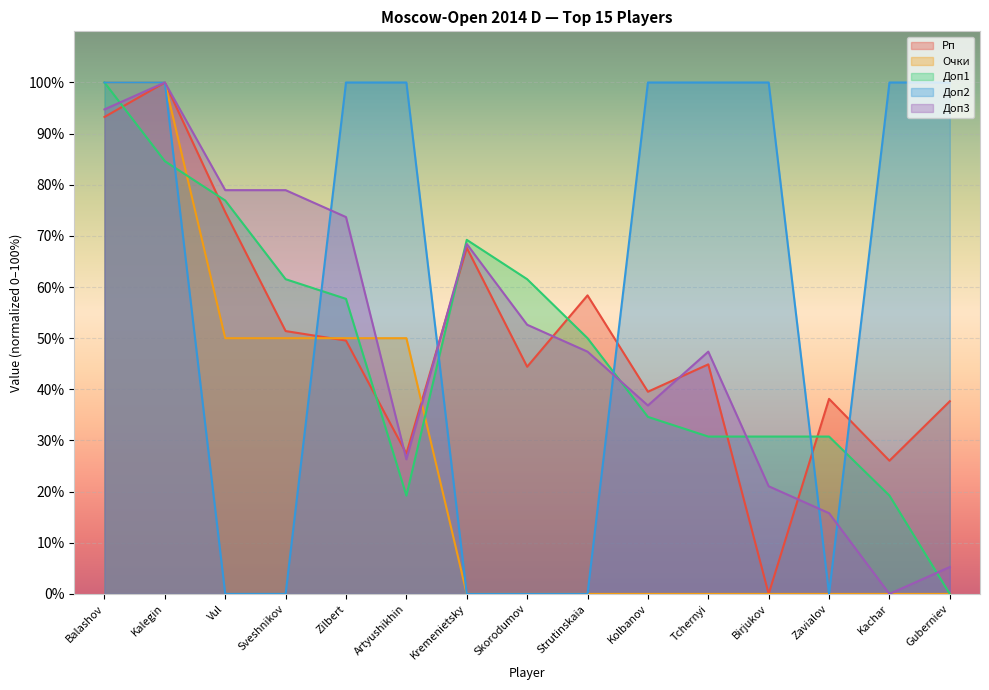

Reading left to right, transcribe all the data shown in this chart.

Рп: Balashov=93.3	Kalegin=100.0	Vul=74.7	Sveshnikov=51.4	Zilbert=49.5	Artyushikhin=27.4	Kremenietsky=67.7	Skorodumov=44.4	Strutinskaia=58.4	Kolbanov=39.5	Tchernyi=44.9	Birjukov=0.0	Zavialov=38.1	Kachar=26.0	Guberniev=37.7
Очки: Balashov=100.0	Kalegin=100.0	Vul=50.0	Sveshnikov=50.0	Zilbert=50.0	Artyushikhin=50.0	Kremenietsky=0.0	Skorodumov=0.0	Strutinskaia=0.0	Kolbanov=0.0	Tchernyi=0.0	Birjukov=0.0	Zavialov=0.0	Kachar=0.0	Guberniev=0.0
Доп1: Balashov=100.0	Kalegin=84.6	Vul=76.9	Sveshnikov=61.5	Zilbert=57.7	Artyushikhin=19.2	Kremenietsky=69.2	Skorodumov=61.5	Strutinskaia=50.0	Kolbanov=34.6	Tchernyi=30.8	Birjukov=30.8	Zavialov=30.8	Kachar=19.2	Guberniev=0.0
Доп2: Balashov=100.0	Kalegin=100.0	Vul=0.0	Sveshnikov=0.0	Zilbert=100.0	Artyushikhin=100.0	Kremenietsky=0.0	Skorodumov=0.0	Strutinskaia=0.0	Kolbanov=100.0	Tchernyi=100.0	Birjukov=100.0	Zavialov=0.0	Kachar=100.0	Guberniev=100.0
Доп3: Balashov=94.7	Kalegin=100.0	Vul=78.9	Sveshnikov=78.9	Zilbert=73.7	Artyushikhin=26.3	Kremenietsky=68.4	Skorodumov=52.6	Strutinskaia=47.4	Kolbanov=36.8	Tchernyi=47.4	Birjukov=21.1	Zavialov=15.8	Kachar=0.0	Guberniev=5.3